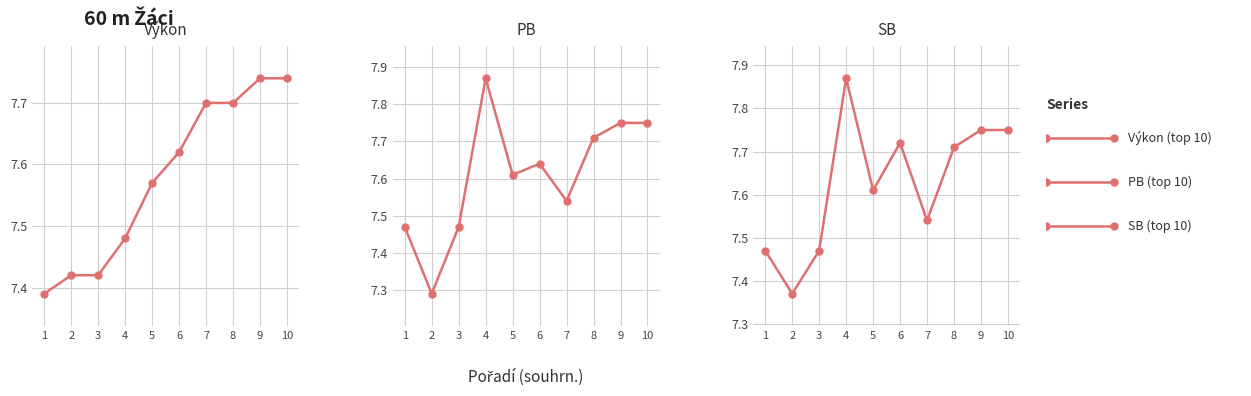

Reading left to right, what are all the values shown in this chart?

Výkon (top 10): 1=7.4	2=7.4	3=7.4	4=7.5	5=7.6	6=7.6	7=7.7	8=7.7	9=7.7	10=7.7
PB (top 10): 1=7.5	2=7.3	3=7.5	4=7.9	5=7.6	6=7.6	7=7.5	8=7.7	9=7.8	10=7.8
SB (top 10): 1=7.5	2=7.4	3=7.5	4=7.9	5=7.6	6=7.7	7=7.5	8=7.7	9=7.8	10=7.8